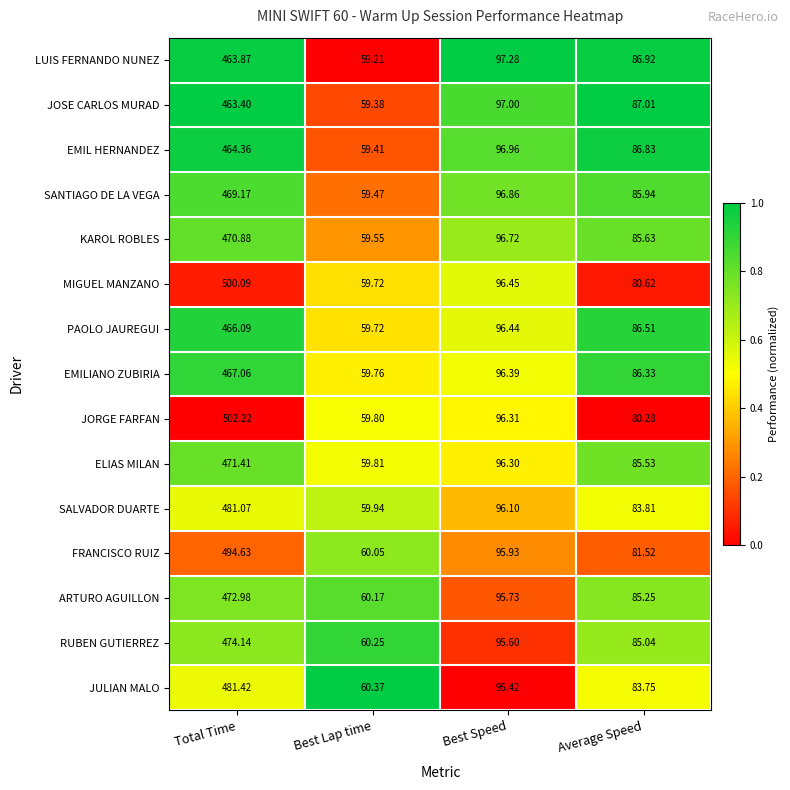

At which label does PAOLO JAUREGUI reach its peak?

Total Time